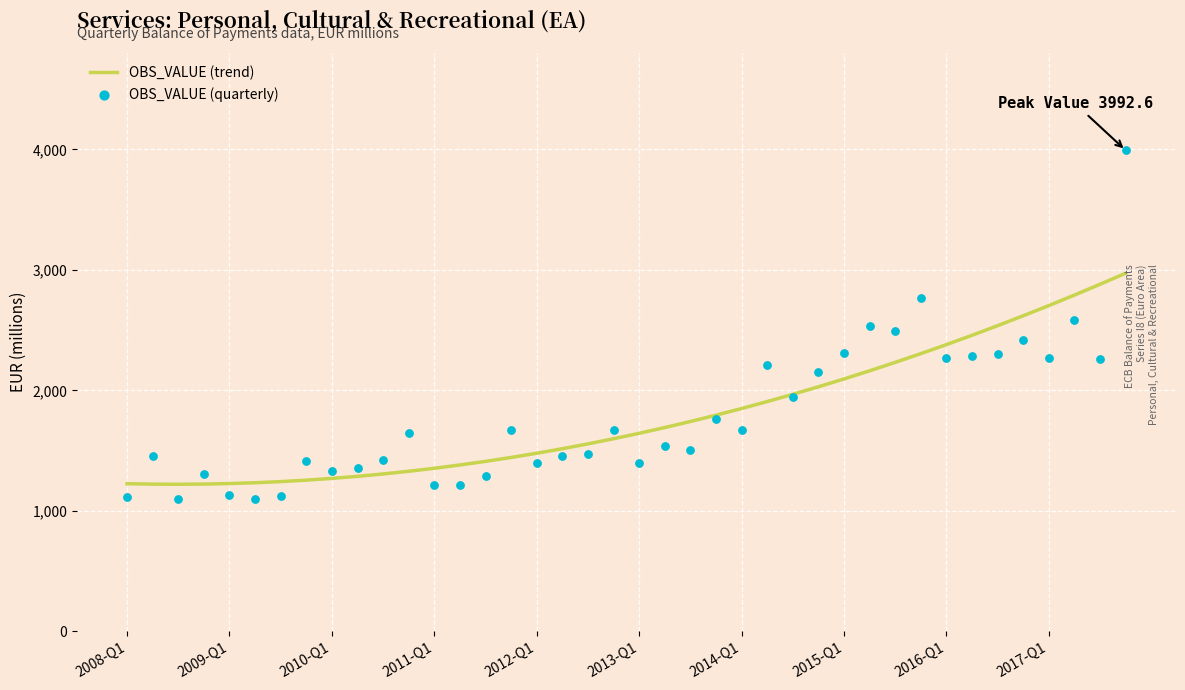

Which series contains the highest Y value?

OBS_VALUE (quarterly)